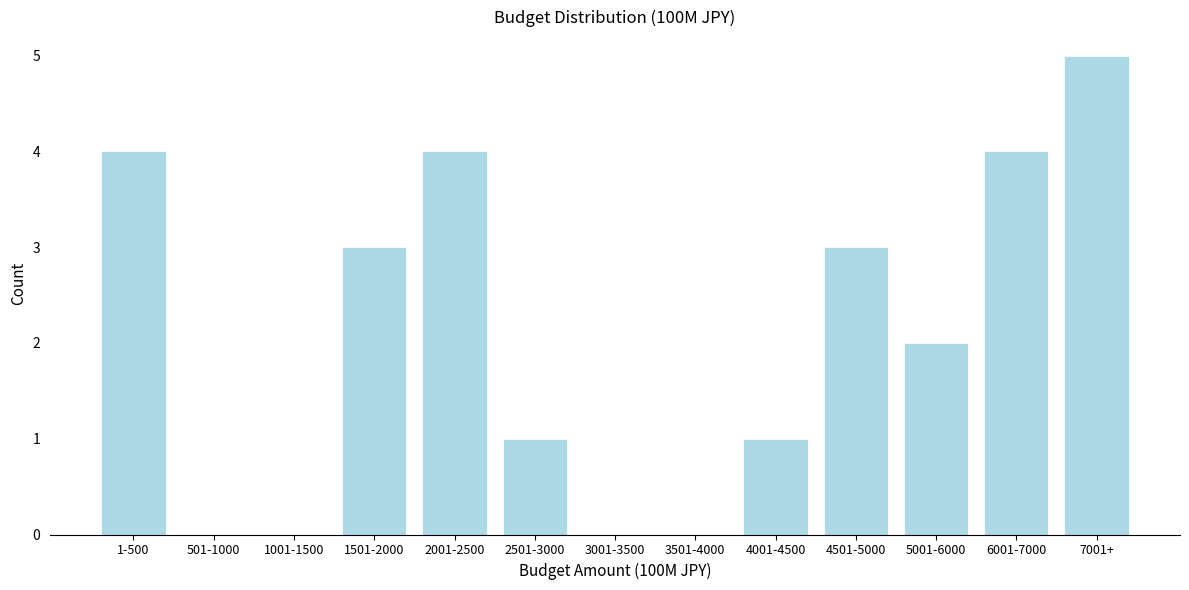

Reading right to left, list all the values displayed in this chart.

7001+=5	6001-7000=4	5001-6000=2	4501-5000=3	4001-4500=1	3501-4000=0	3001-3500=0	2501-3000=1	2001-2500=4	1501-2000=3	1001-1500=0	501-1000=0	1-500=4